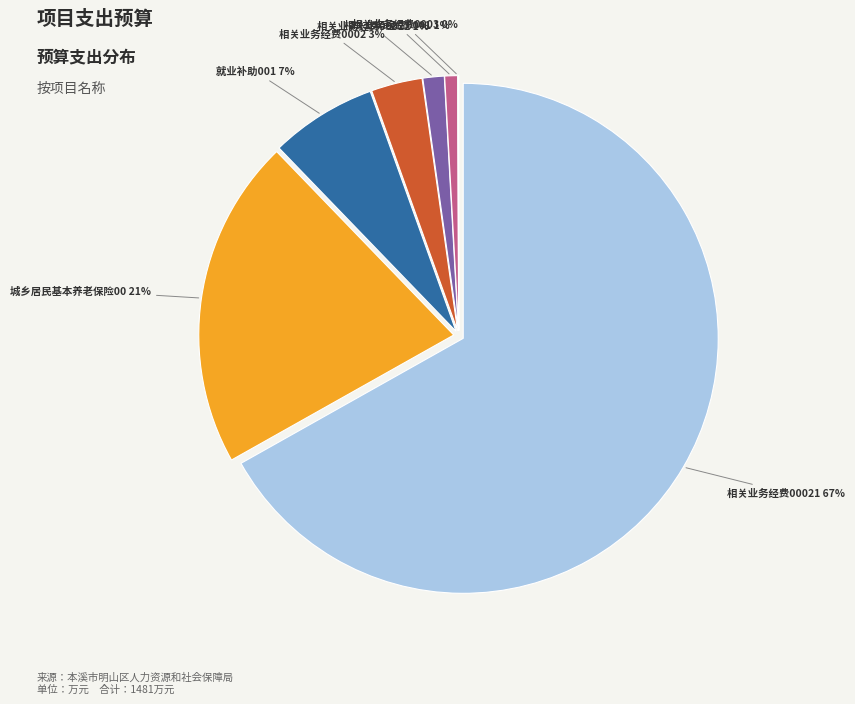

Does any single category account for the majority?

Yes